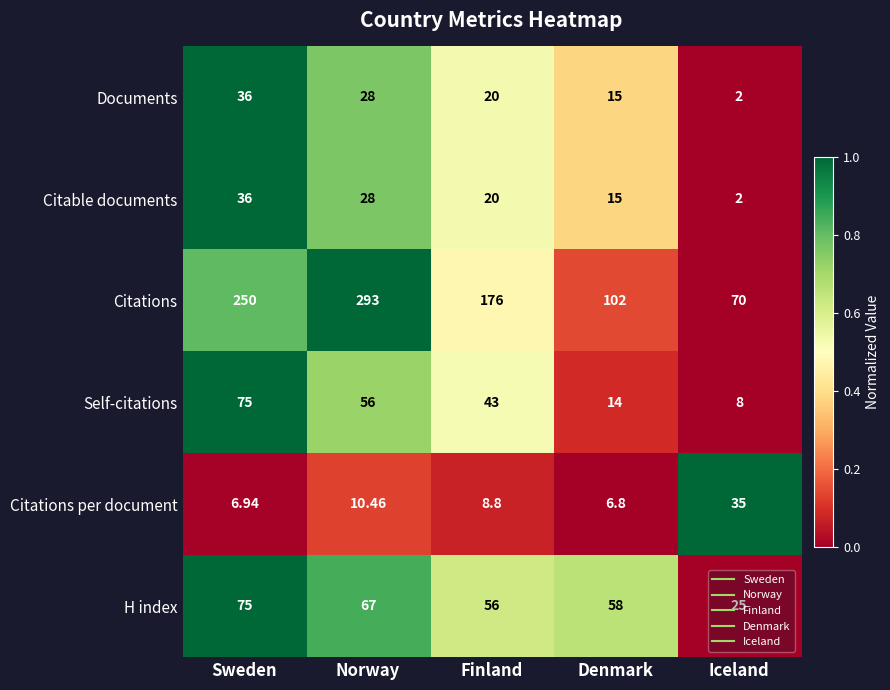

Which category has the highest value across all series?

Norway